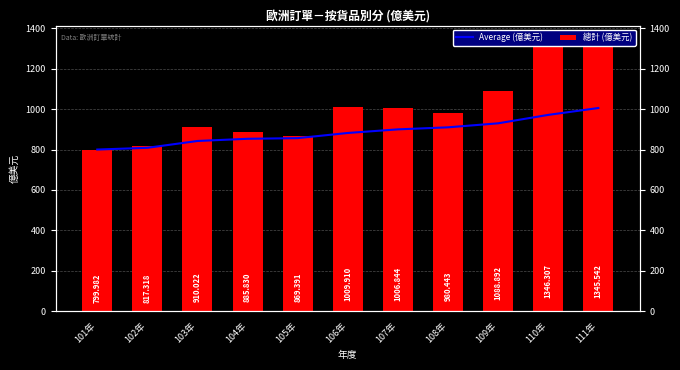

Reading left to right, extract all data points from this chart.

Average (億美元): 101年=800.0	102年=808.6	103年=842.4	104年=853.3	105年=856.5	106年=882.1	107年=899.9	108年=910.0	109年=929.8	110年=971.5	111年=1005.5
總計 (億美元): 101年=800.0	102年=817.3	103年=910.0	104年=885.8	105年=869.4	106年=1009.9	107年=1006.8	108年=980.4	109年=1088.9	110年=1346.3	111年=1345.5